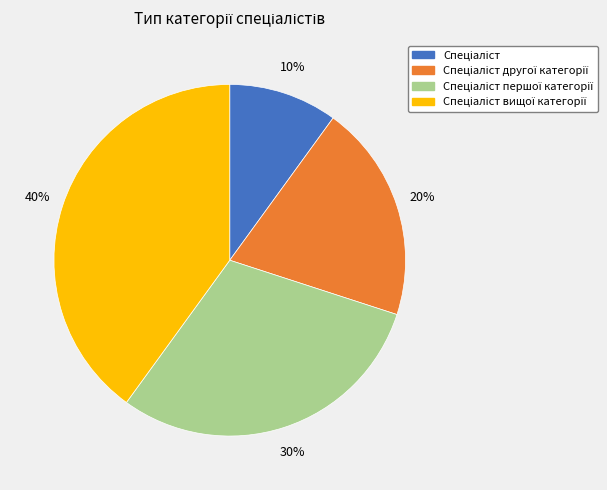

How many slices are in this pie chart?

4